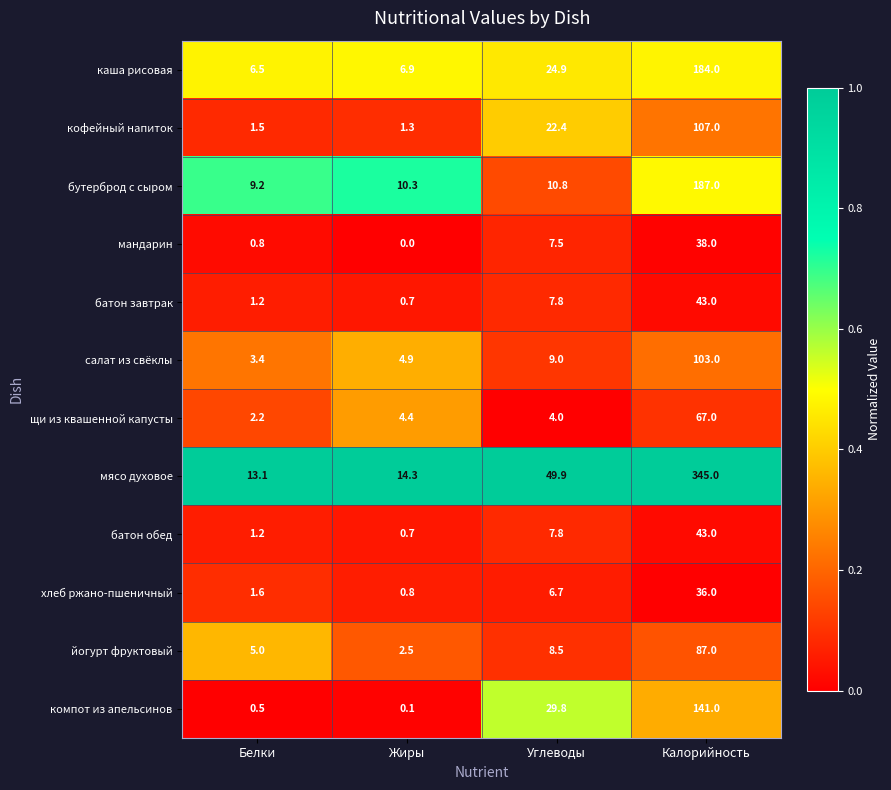

The value of щи из квашенной капусты at Белки is 3.6. True or false?

False